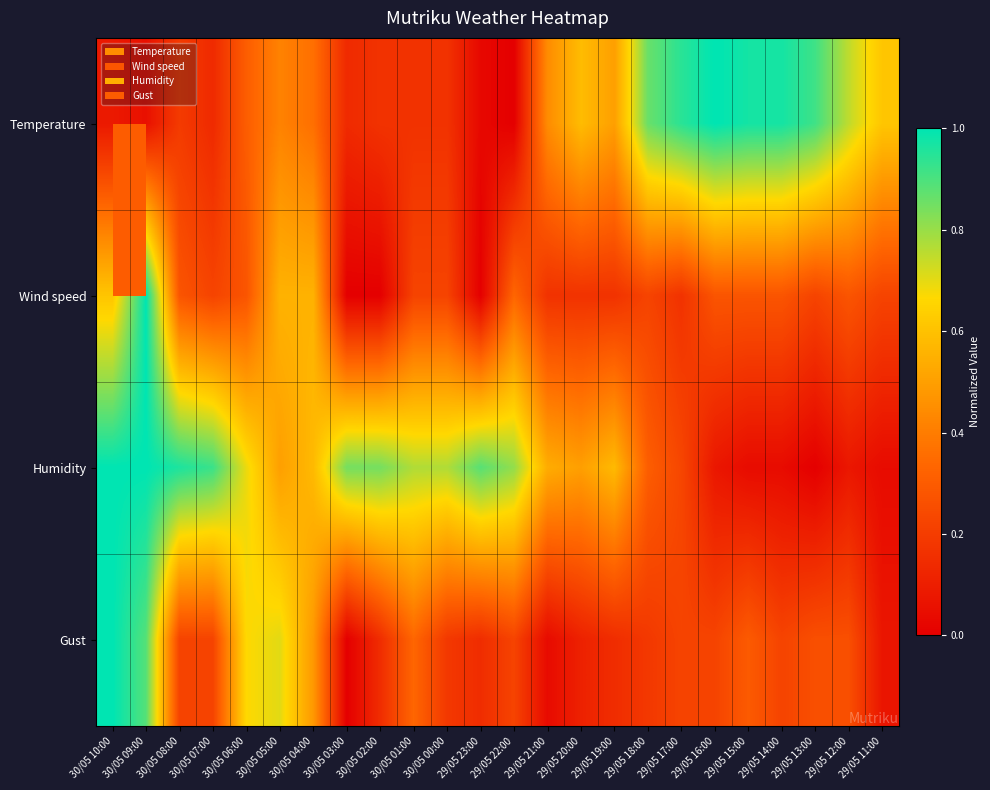

What is the spread (max minus min) of values at 29/05 23:00?

0.9